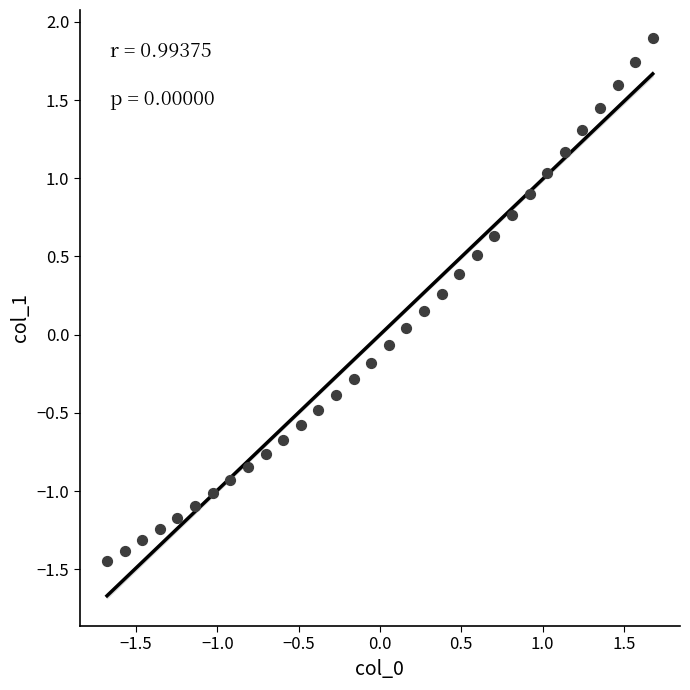

What is the range of Y values (max minus min)?

3.3